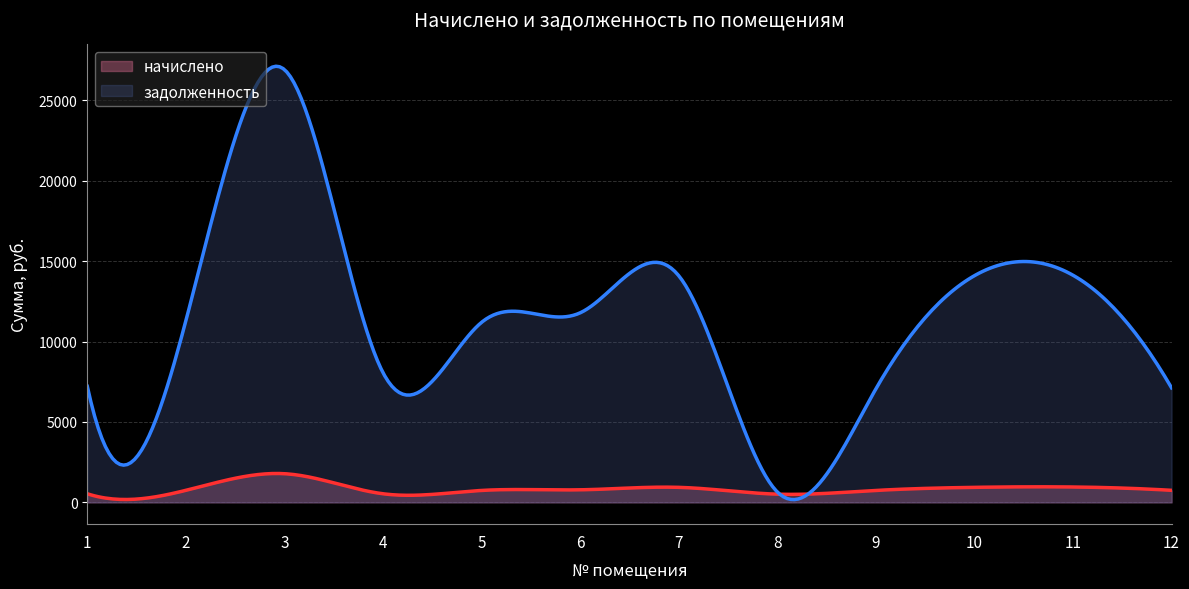

What is the sum of all начислено values?

249891.7